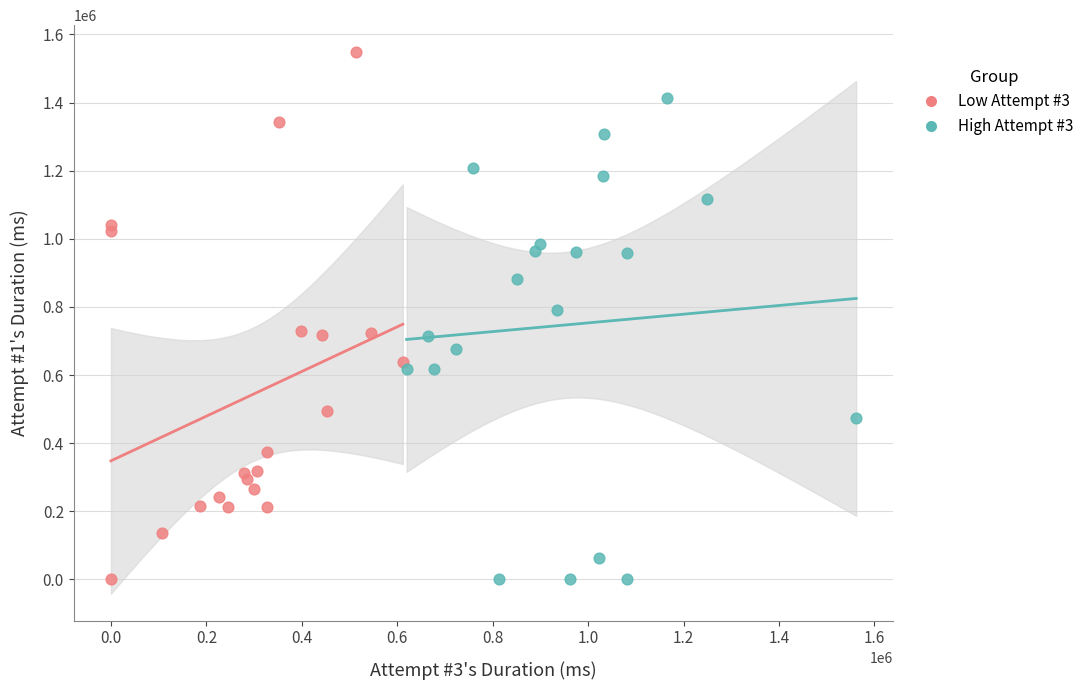

Which series contains the highest Y value?

Low Attempt #3